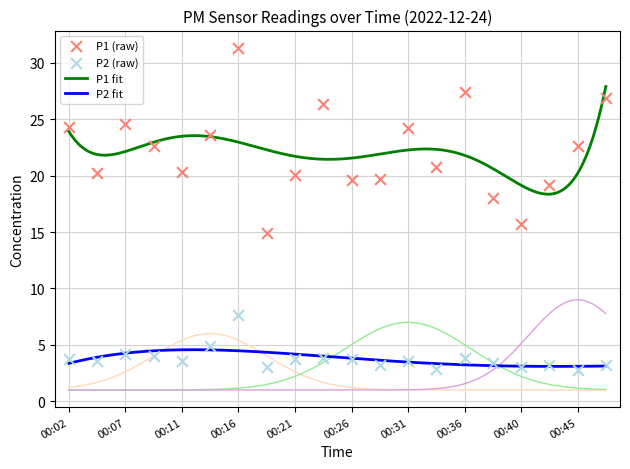

Which series has the largest total across all categories?

P1